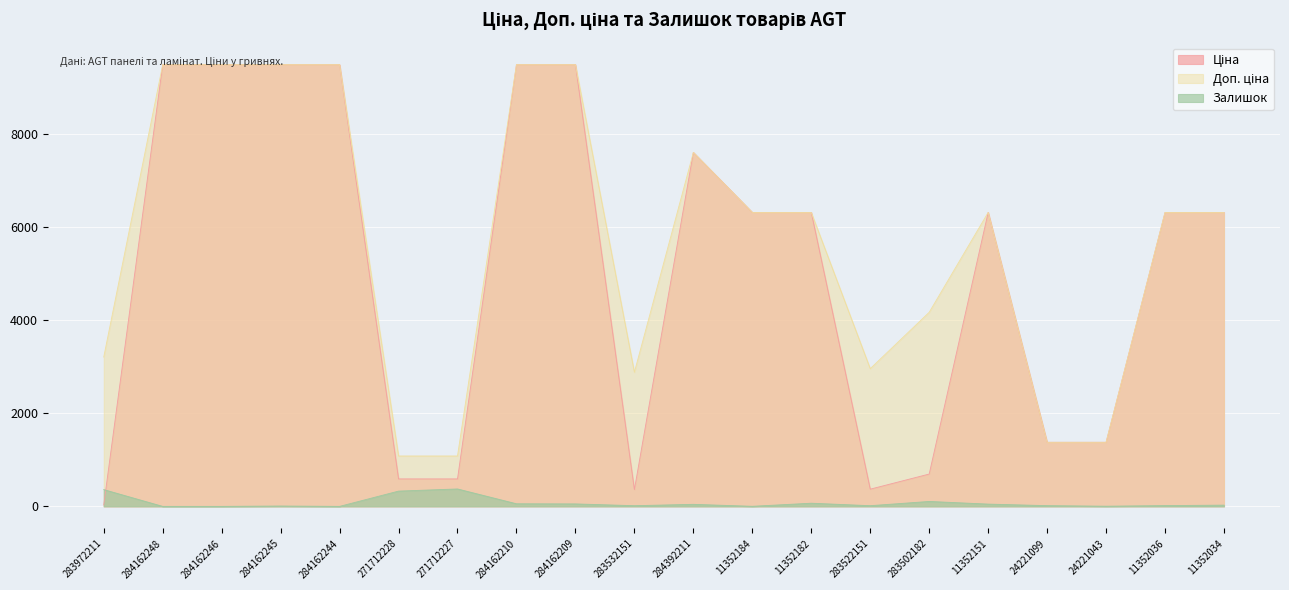

At how many categories does at least one series exceed 2924?

15